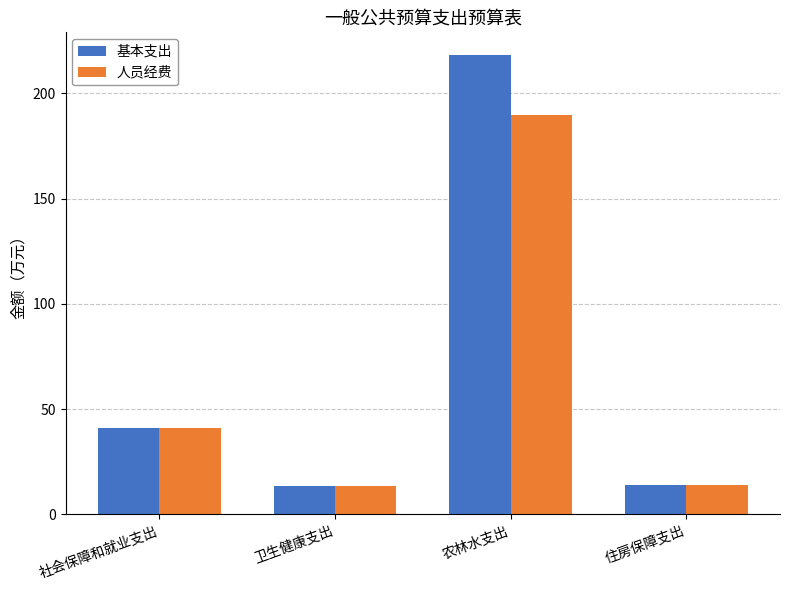

What are all the series names shown in the legend?

基本支出, 人员经费